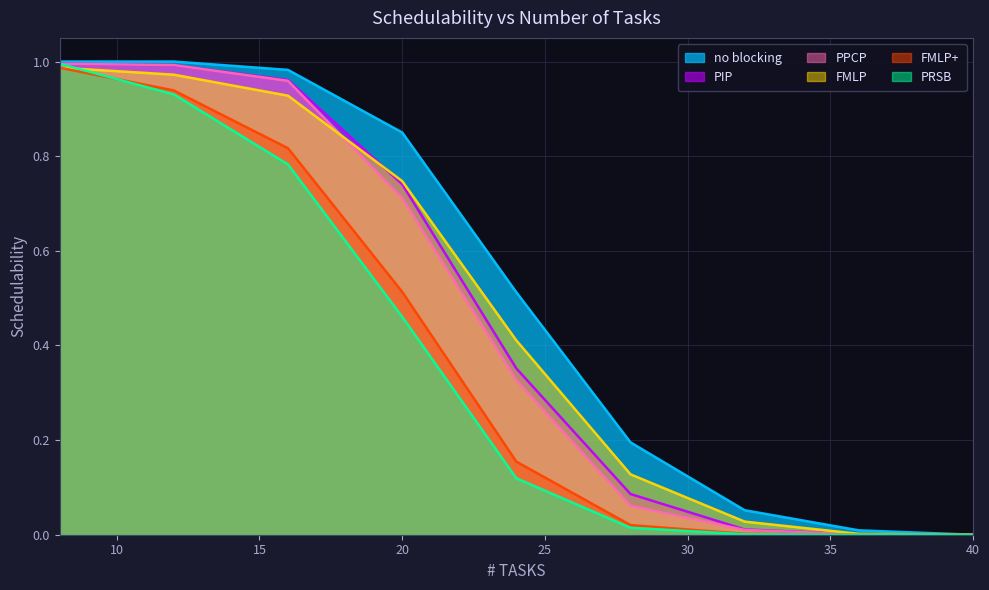

The PPCP series shows 0.1 at 28. True or false?

True